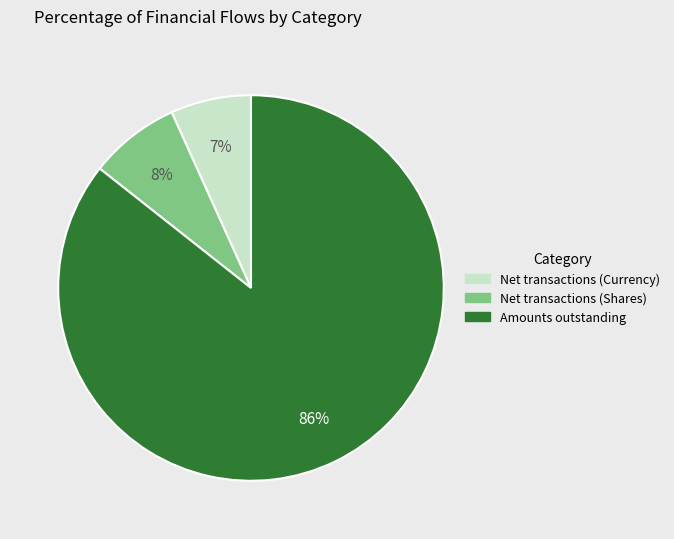

True or false: Amounts outstanding accounts for 86% of the total.

True